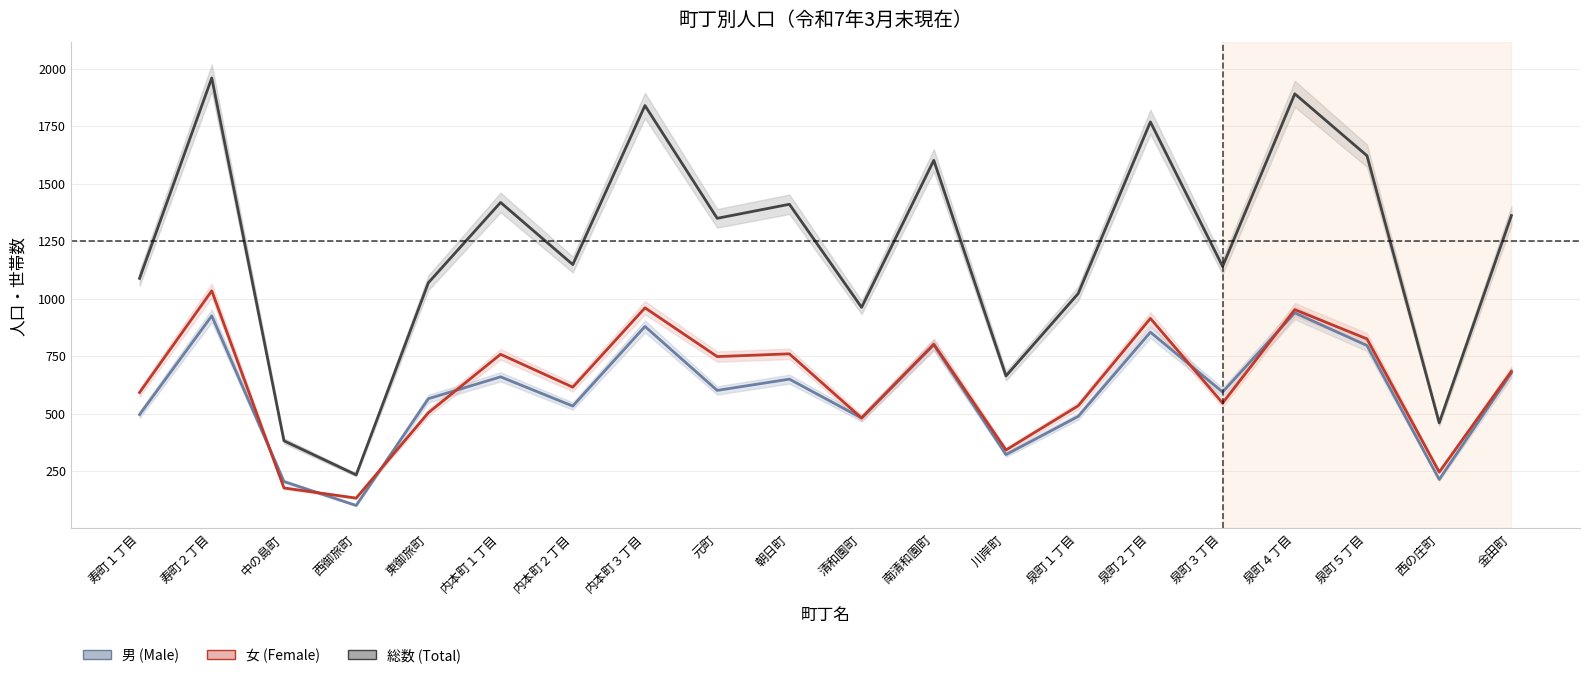

List the labels in order of 男 (Male) value, smallest first.

西御旅町, 中の島町, 西の庄町, 川岸町, 清和園町, 泉町１丁目, 寿町１丁目, 内本町２丁目, 東御旅町, 泉町３丁目, 元町, 朝日町, 内本町１丁目, 金田町, 泉町５丁目, 南清和園町, 泉町２丁目, 内本町３丁目, 寿町２丁目, 泉町４丁目